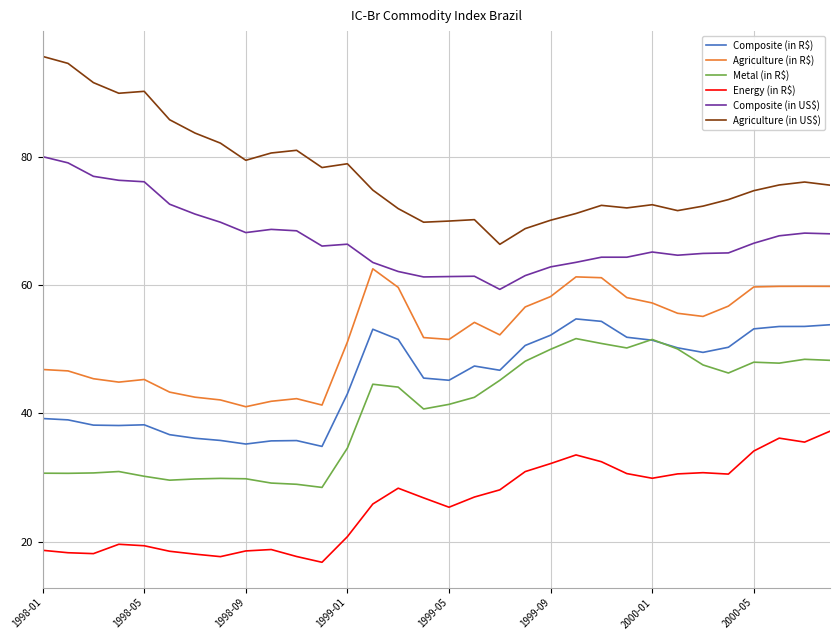

What is the minimum value for Agriculture (in US$)?

66.4